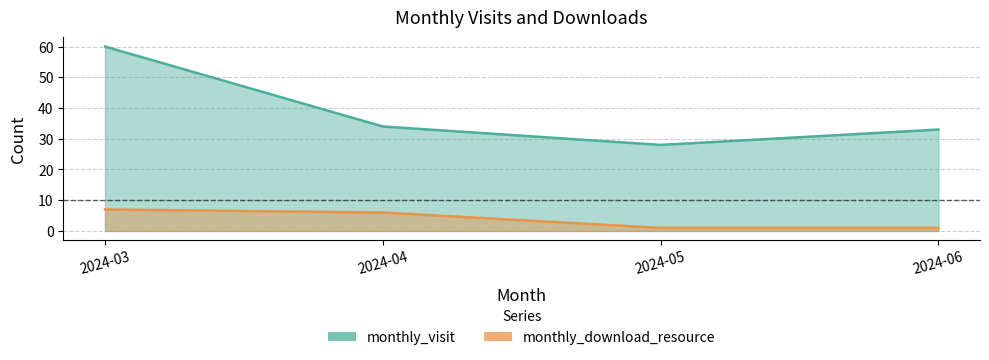

At which label is monthly_download_resource closest to 4?

2024-04